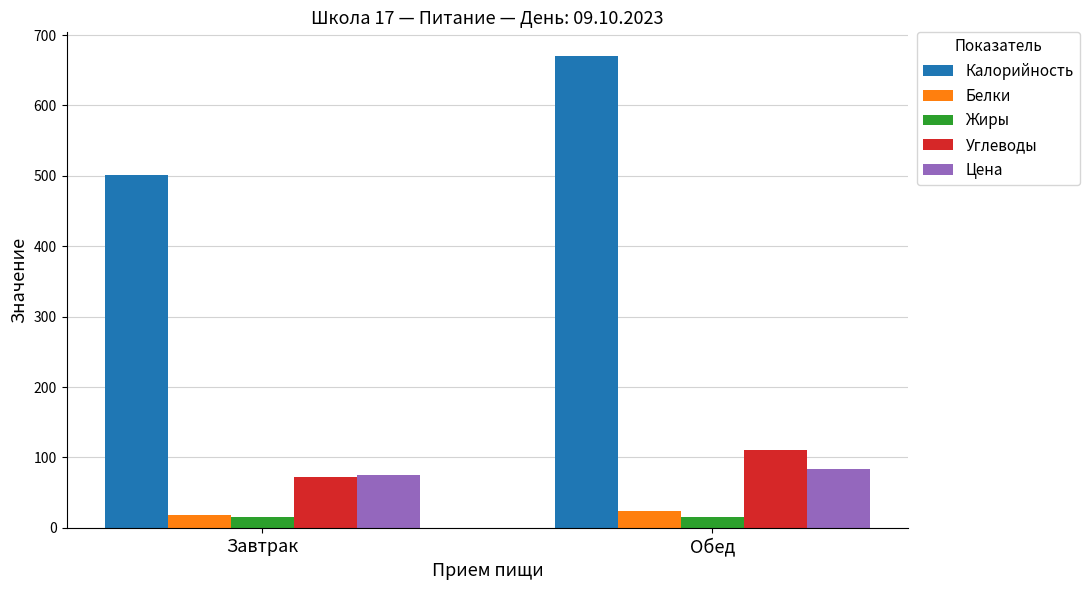

Is the value of Белки at Завтрак greater than the value of Углеводы at Завтрак?

No